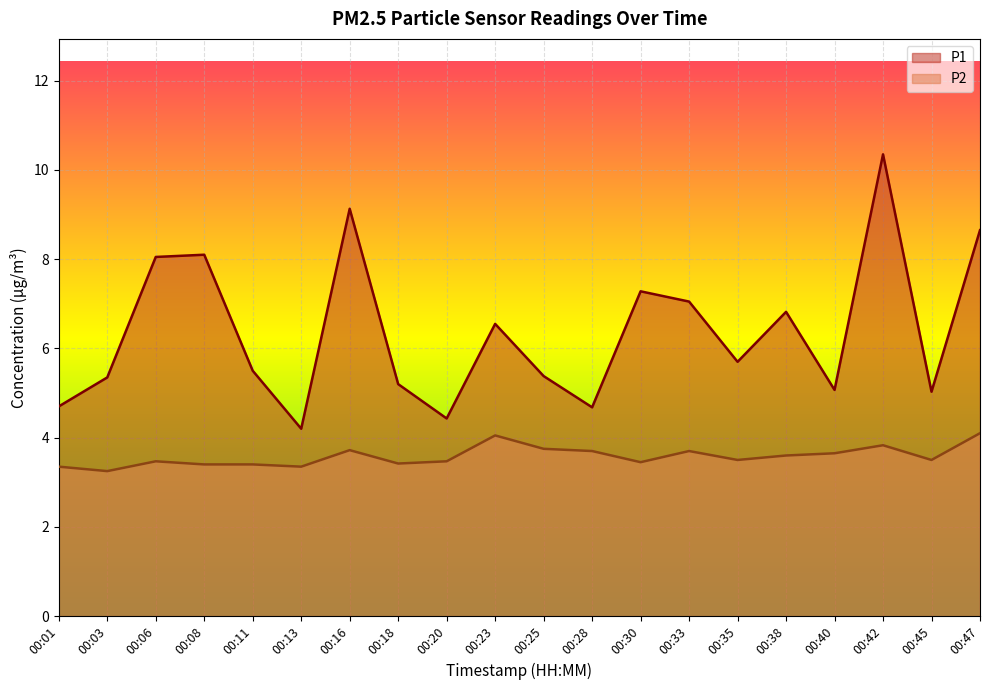

How many lines are shown in the chart?

2